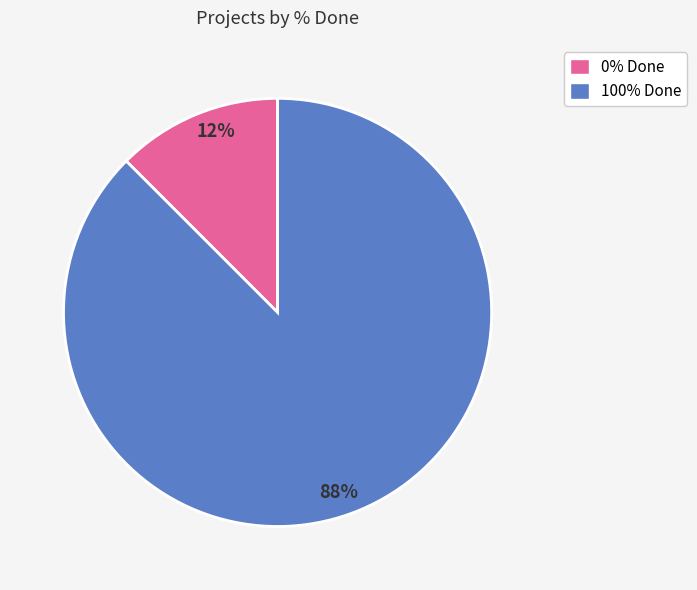

To the nearest percent, what is the average slice percentage?

50%